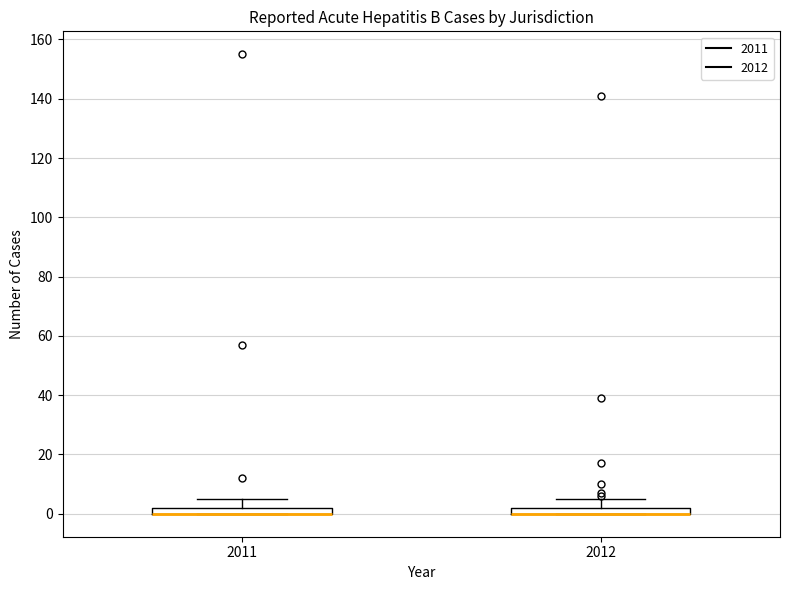

Where does the upper whisker of the box at x = 2011 end on the y-axis? The values are not printed on the chart, so give them approximately, as read against the axis.

6